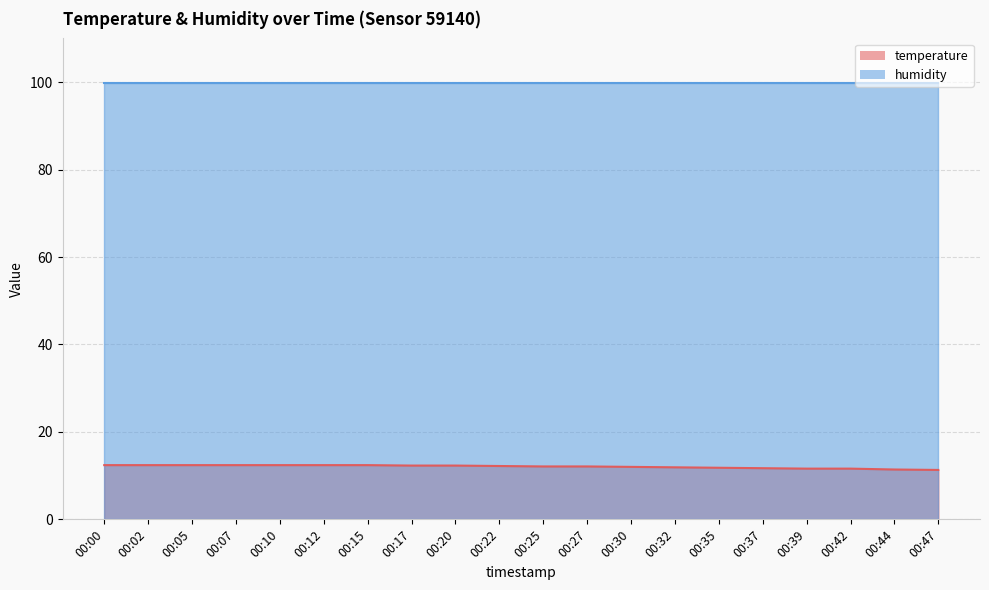

Rank the categories by value from lowest to highest.

00:47, 00:44, 00:39, 00:42, 00:37, 00:35, 00:32, 00:30, 00:25, 00:27, 00:22, 00:17, 00:20, 00:00, 00:02, 00:05, 00:07, 00:10, 00:12, 00:15